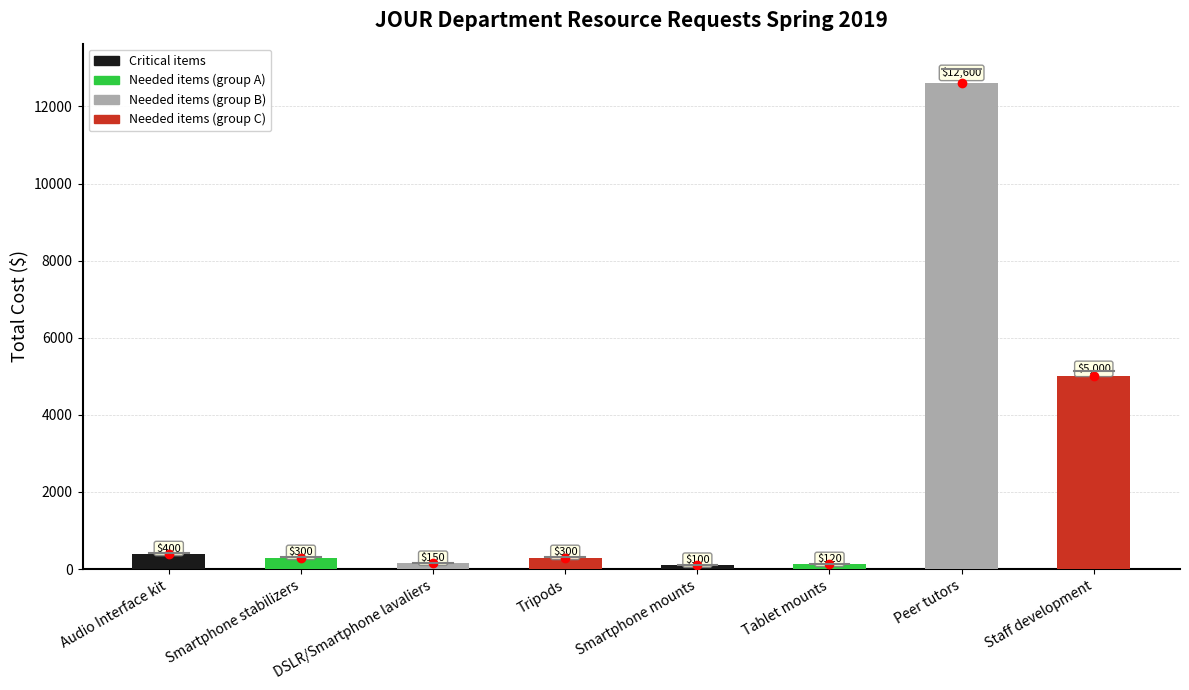

What is the difference between the second highest and minimum values?

4900